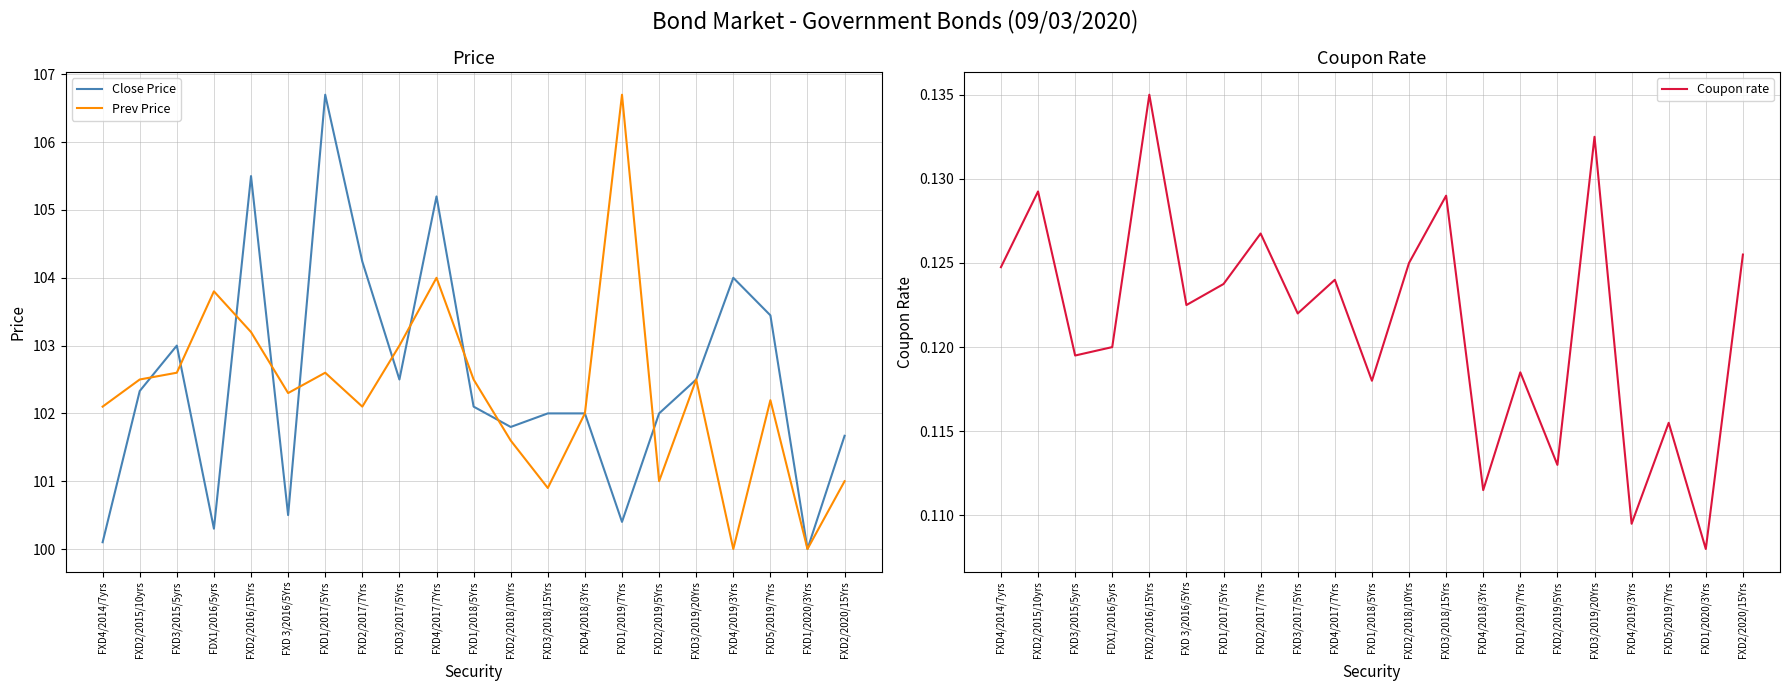

What is the label of the 18th point from the right?

FDX1/2016/5yrs